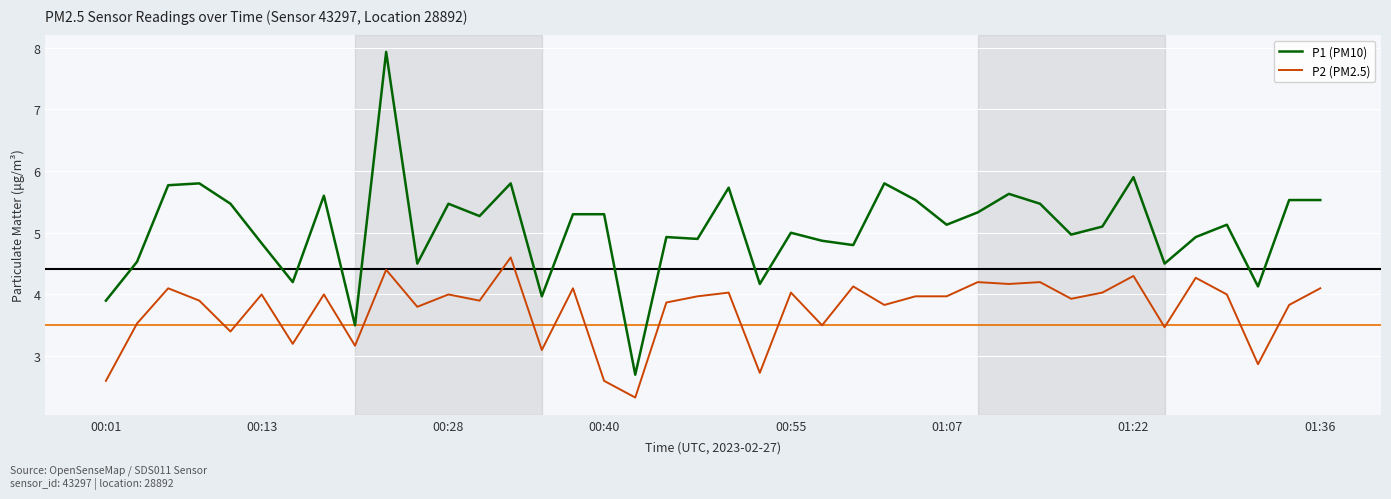

Rank the series by their average value, from lowest to highest.

P2 (PM2.5), P1 (PM10)